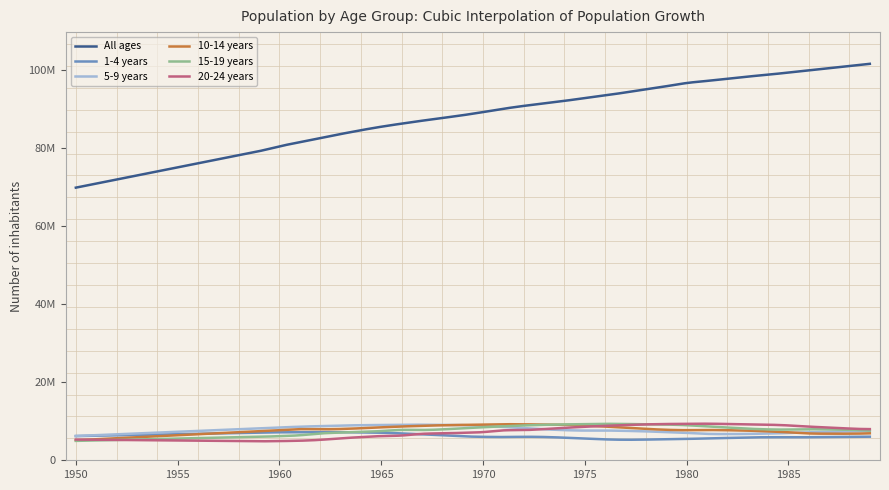

What are all the series names shown in the legend?

All ages, 1-4 years, 5-9 years, 10-14 years, 15-19 years, 20-24 years